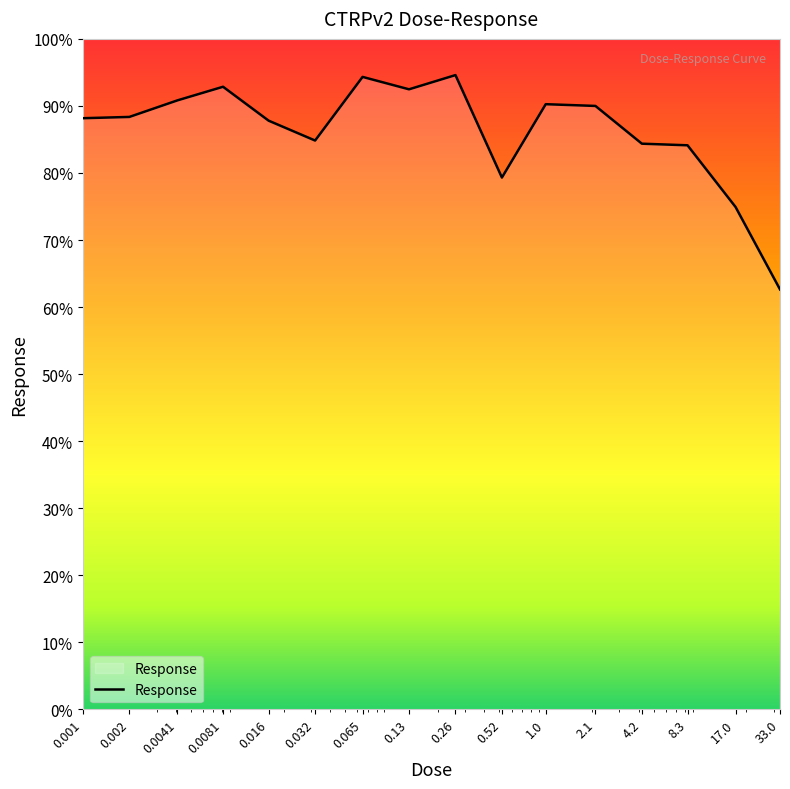

Does the chart display data point markers on the line(s)?

No